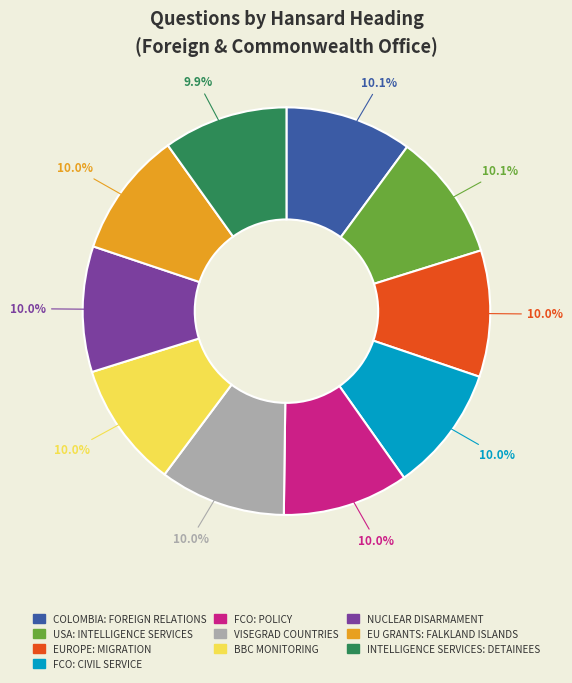

Is there a majority slice in this chart?

No